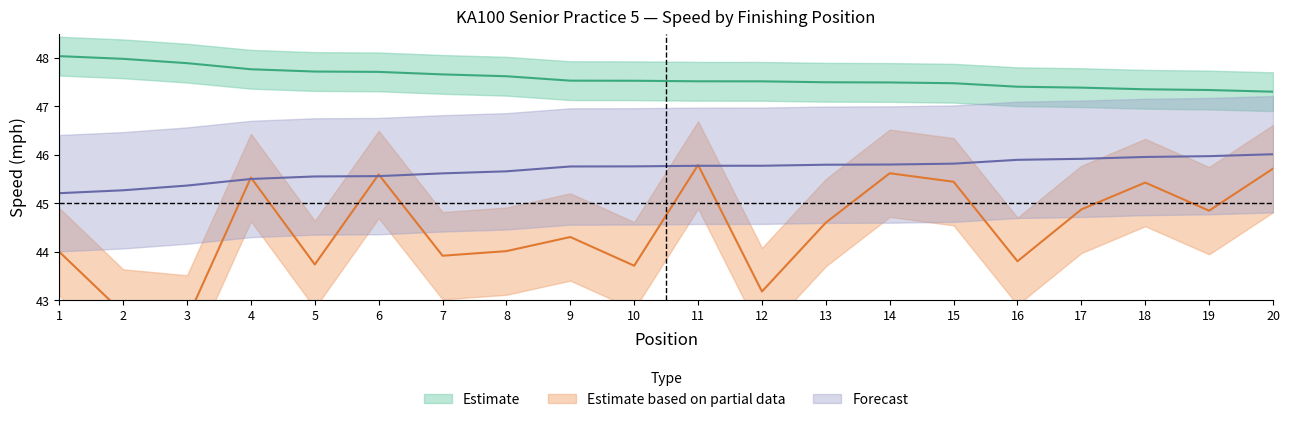

Rank the series at 6 from lowest to highest value.

Best Lap time, Average Speed, Best Speed